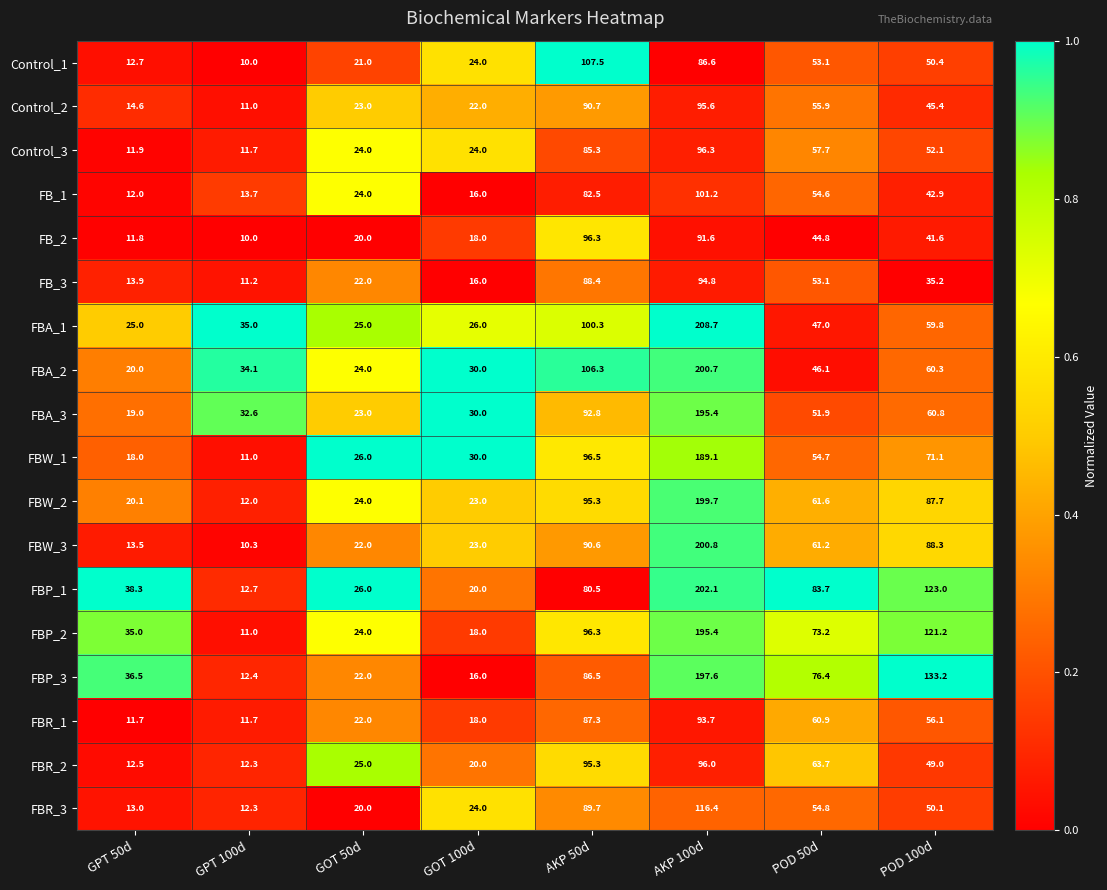

Which series has the largest range (max minus min)?

FBW_3